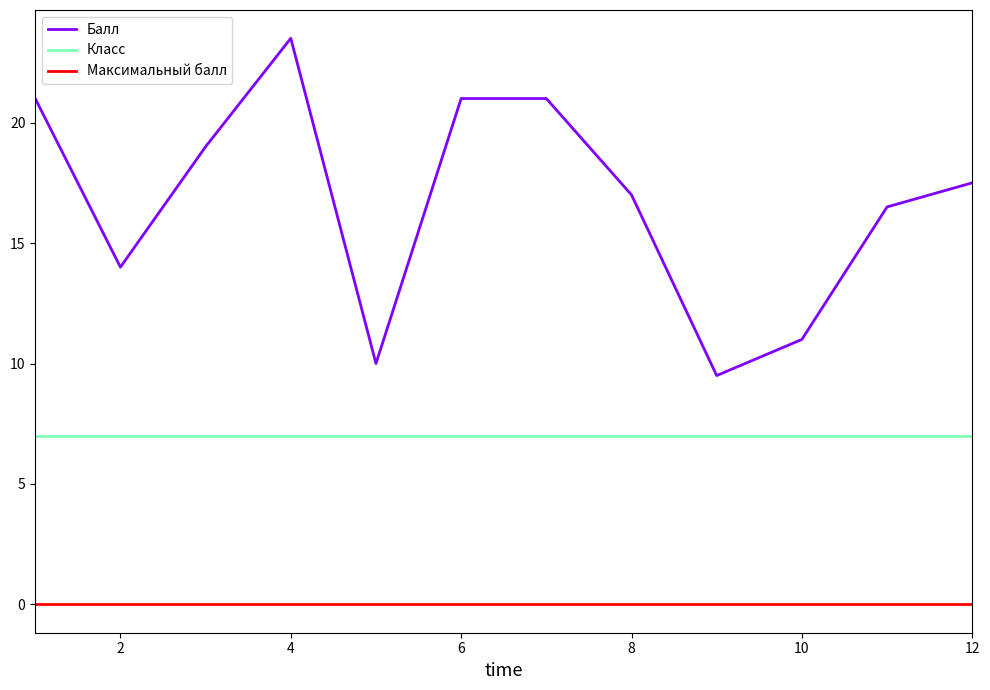

Which series has the widest spread of values?

Балл